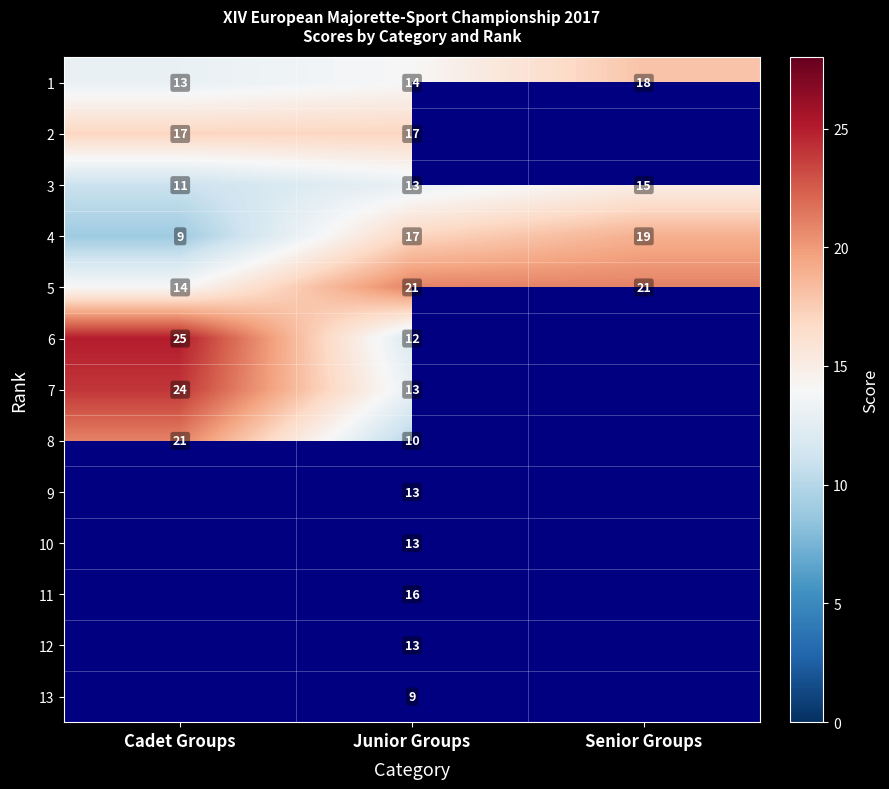

The 1 series shows 14 at Junior Groups. True or false?

True